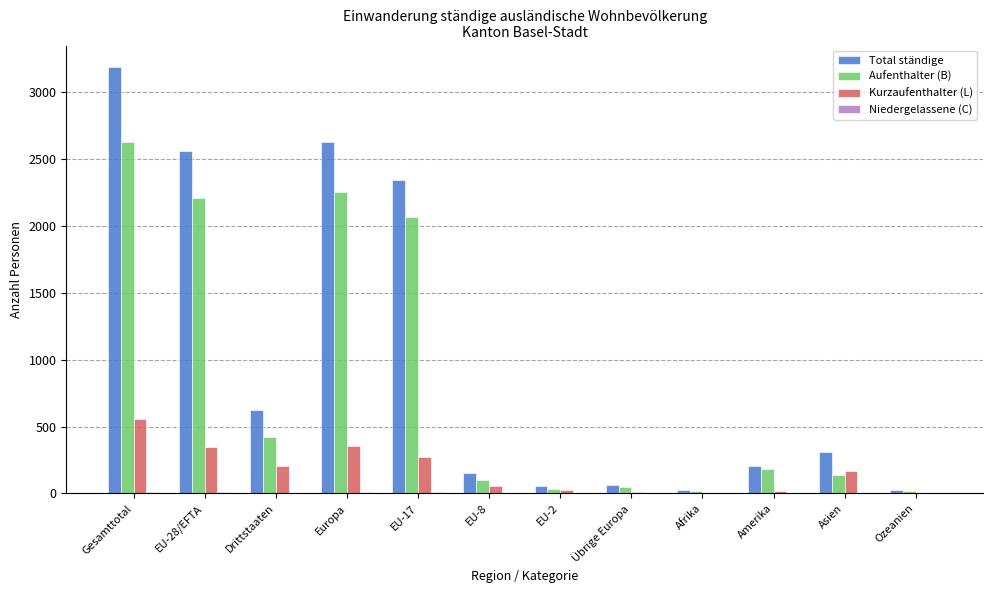

What is the greatest value displayed?

3189